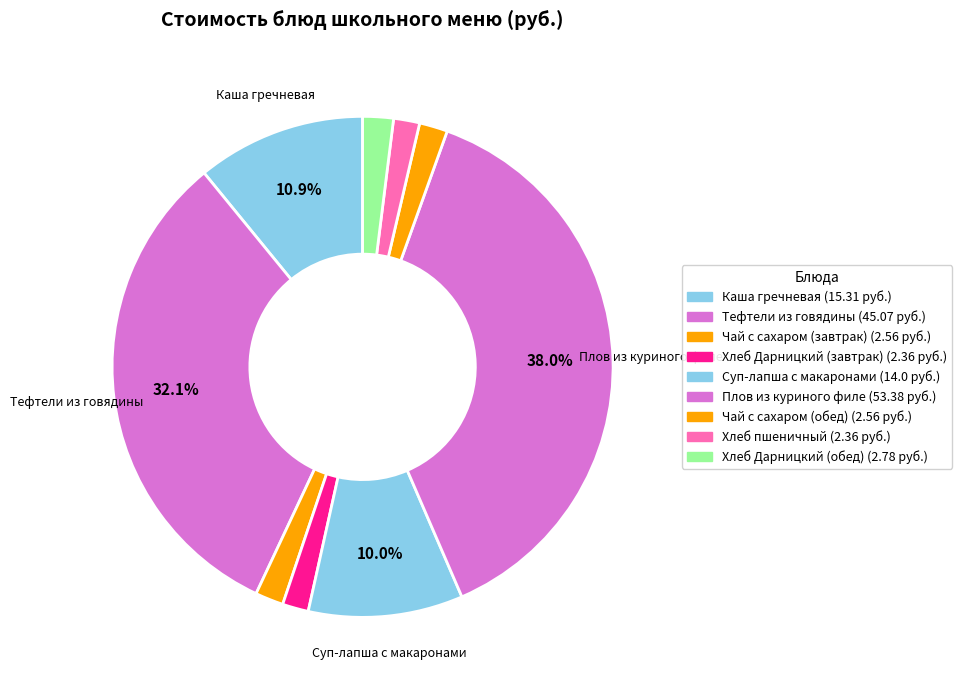

To the nearest percent, what is the combined percentage of Хлеб Дарницкий (завтрак) and Чай с сахаром (завтрак)?

4%